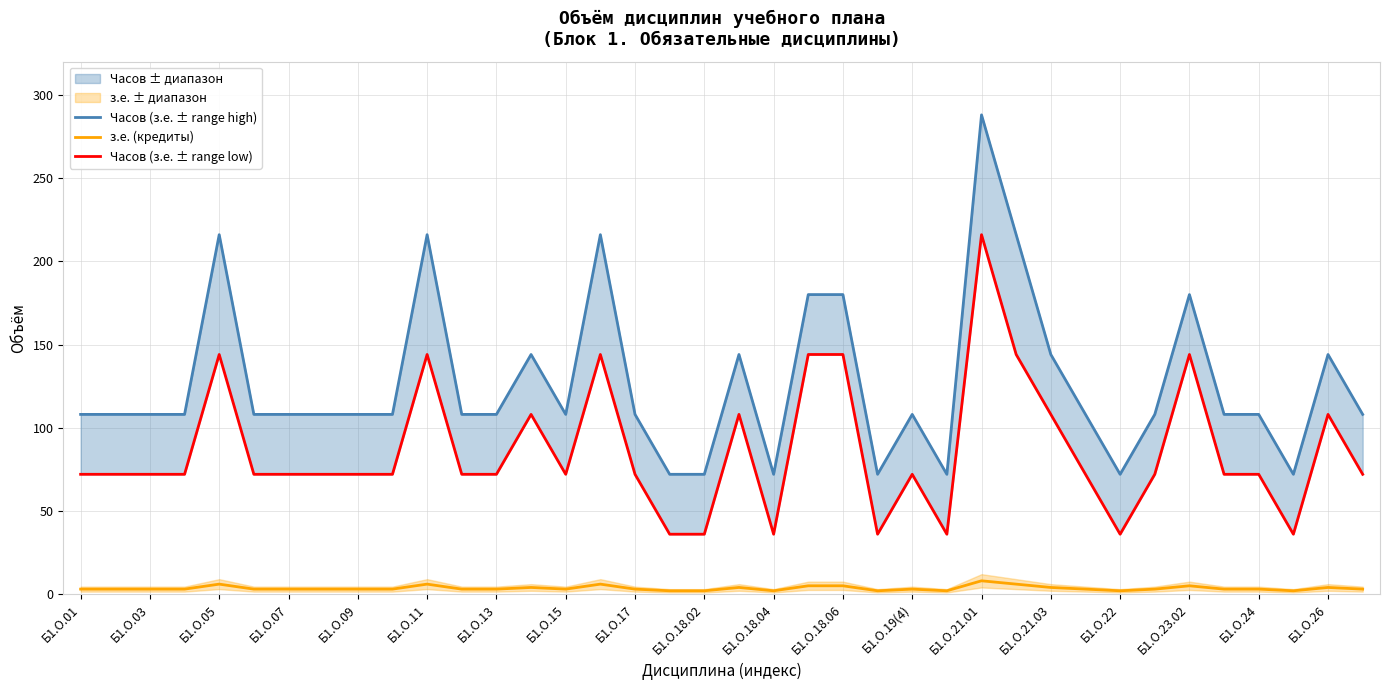

True or false: Часов (з.е. ± range low) and з.е. (кредиты) cross at least once.

False